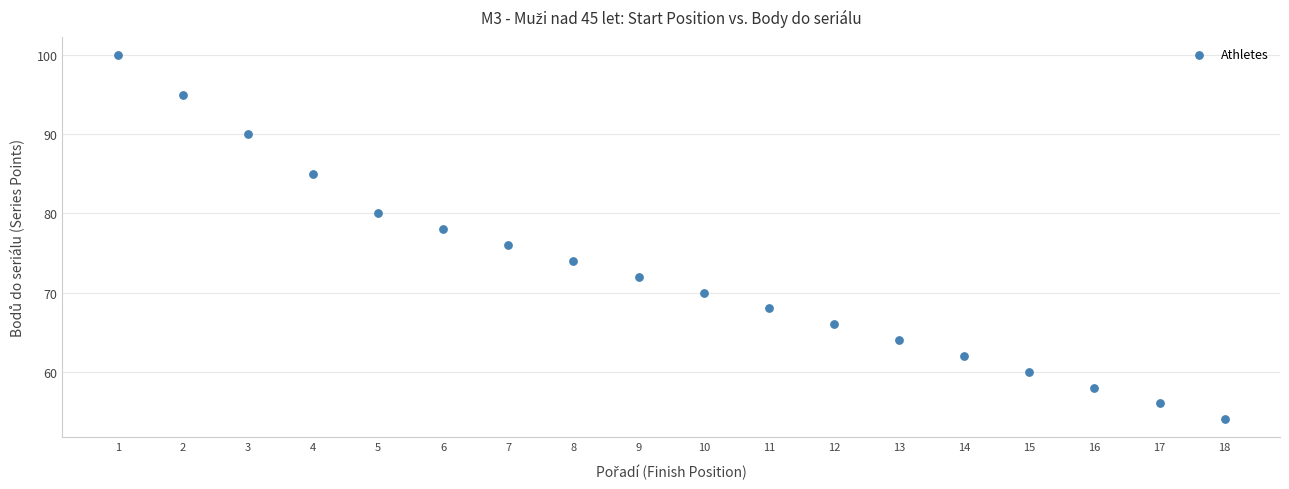

What is the range of Y values (max minus min)?

46